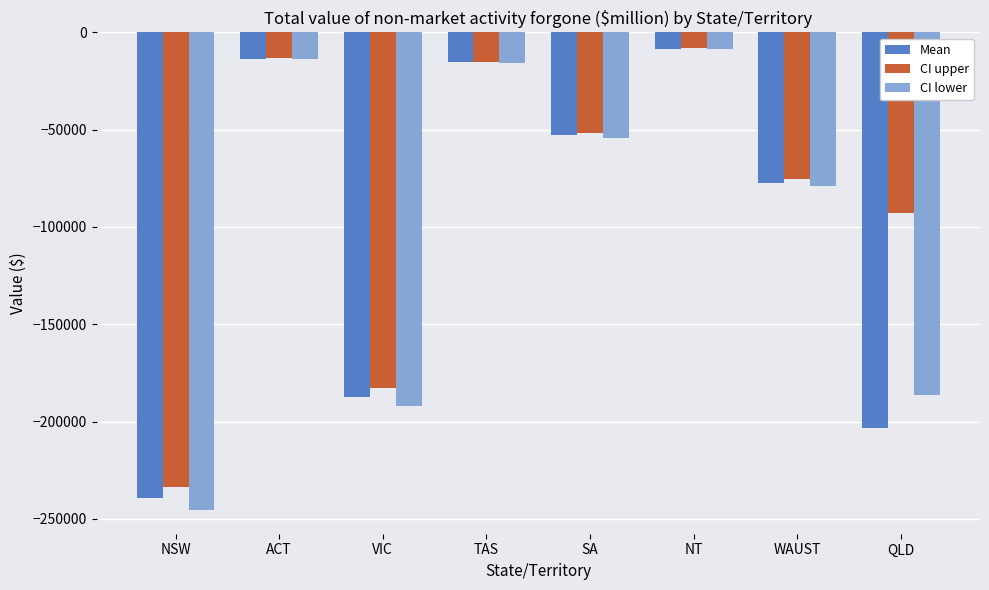

Which series has the largest total across all categories?

CI upper